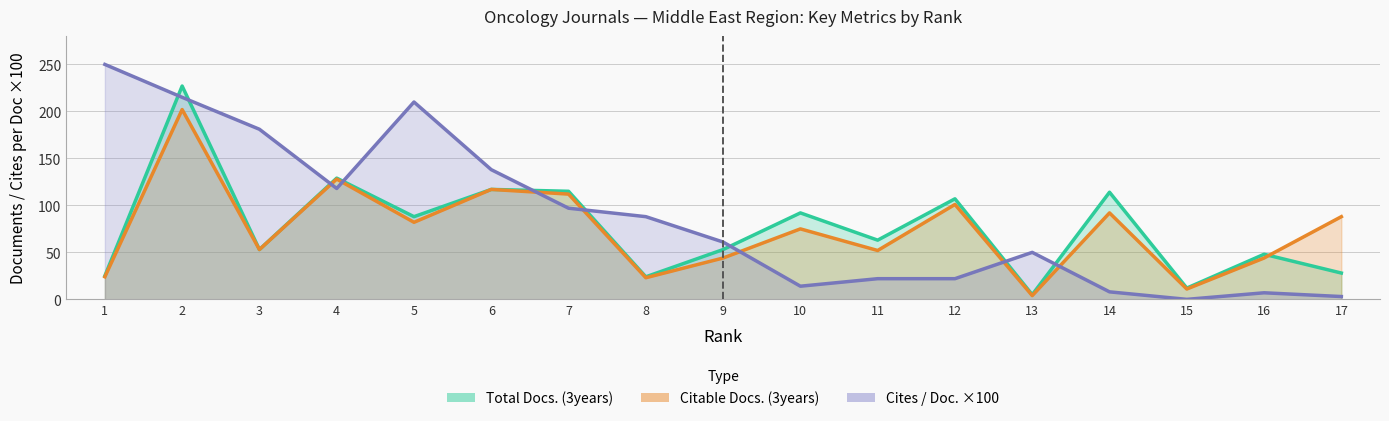

True or false: Citable Docs. (3years) has a value of 309 at 2.

False